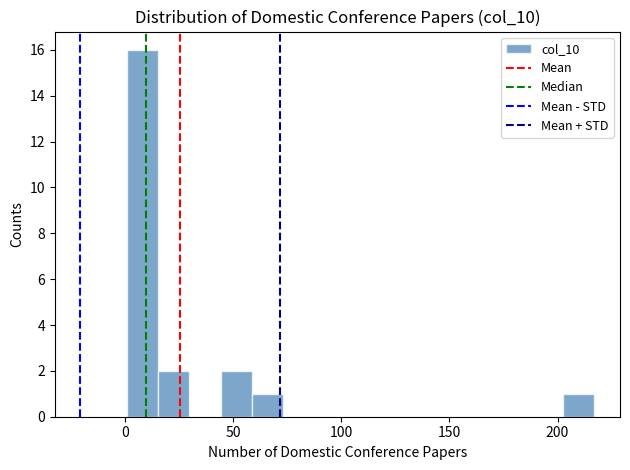

Around what value on the x-axis is the tallest bar? Give the approximate position of its centre, as read against the axis.

10